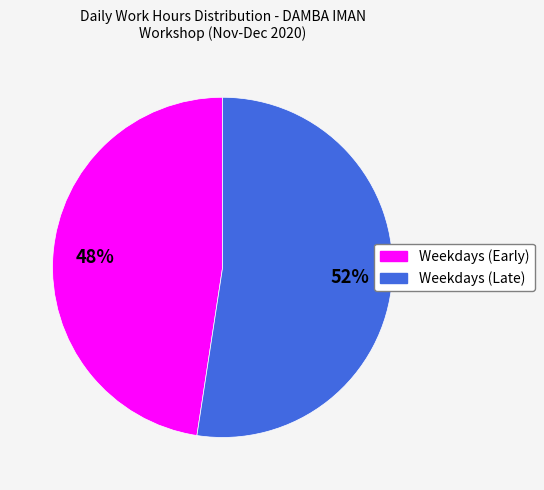

To the nearest percent, what is the average slice percentage?

50%